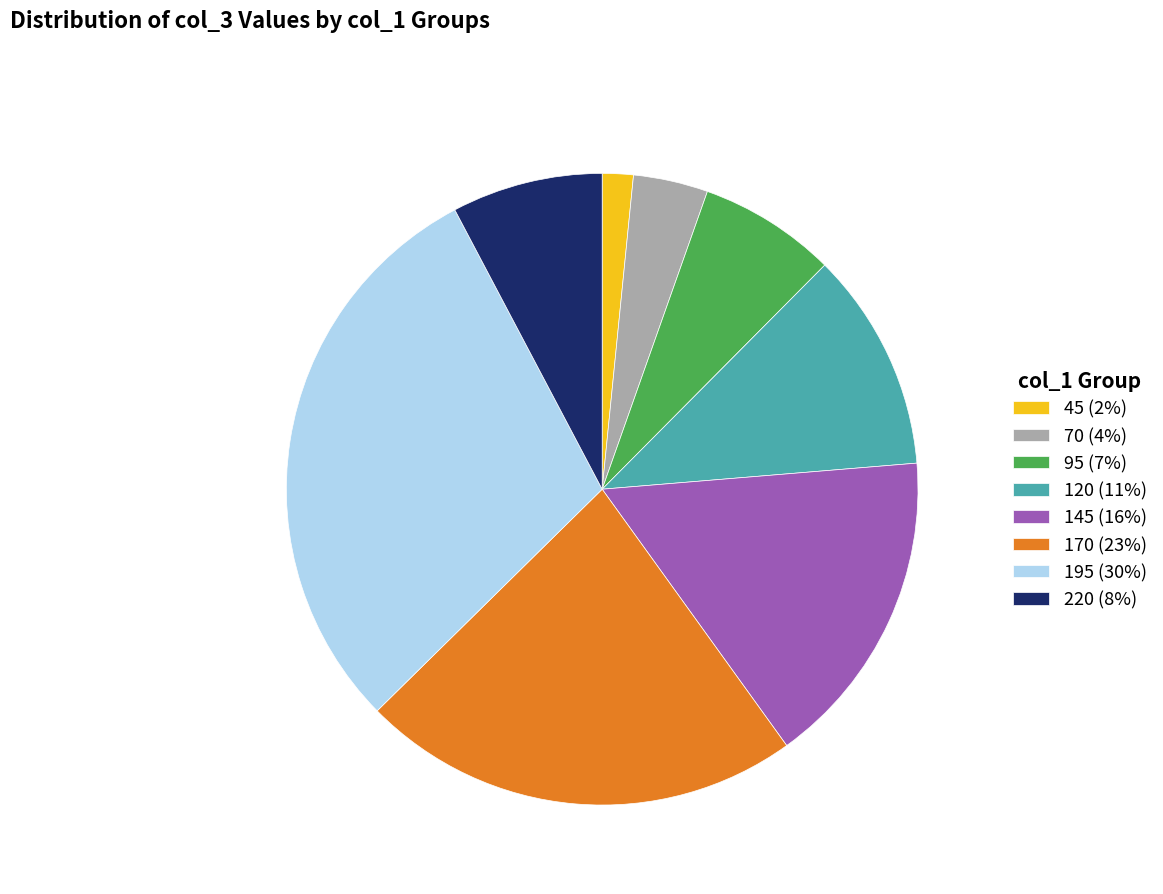

Rank the categories by value from lowest to highest.

45, 70, 95, 220, 120, 145, 170, 195